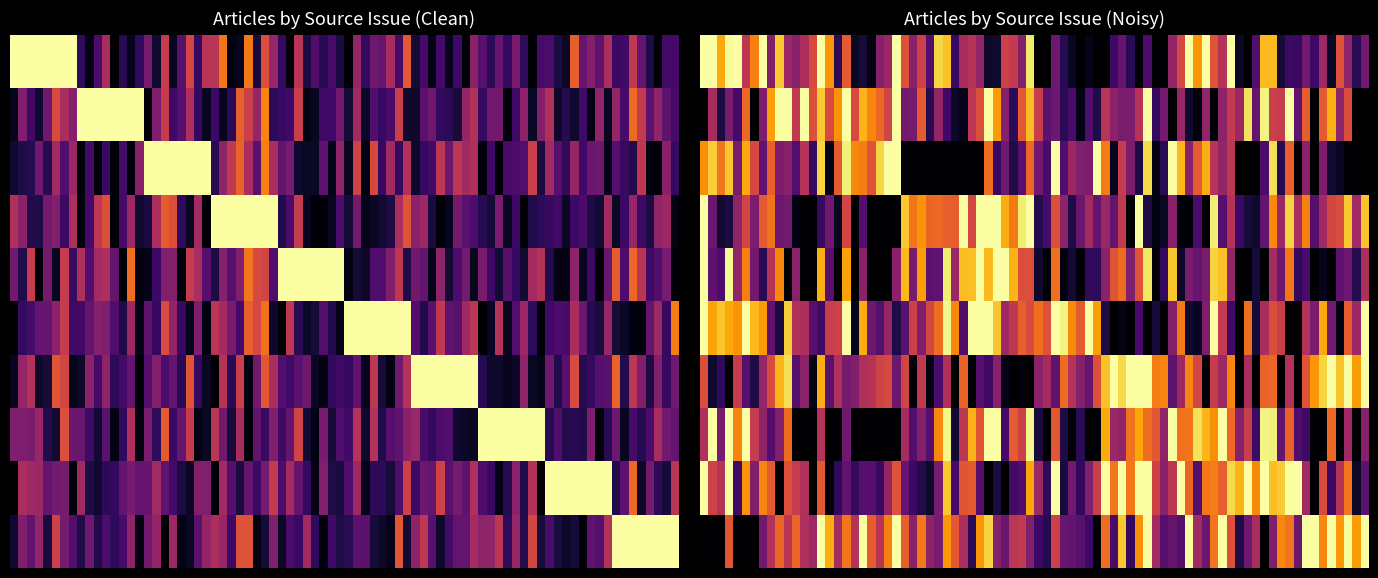

Rank the categories by Remédio contra a filoxera value from lowest to highest.

nº 290, nº 287, nº 254, nº 214, nº 148, nº 93, nº 63, nº 61, nº 1, nº 96